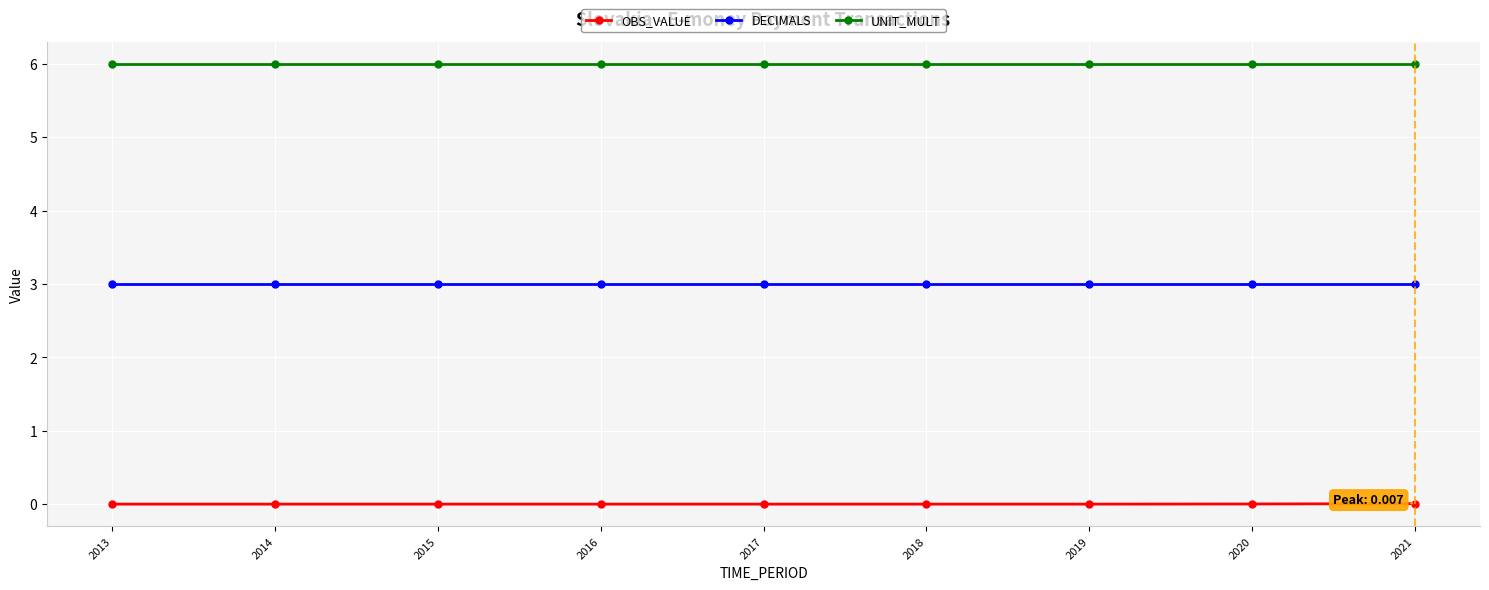

True or false: DECIMALS and OBS_VALUE intersect in this chart.

False